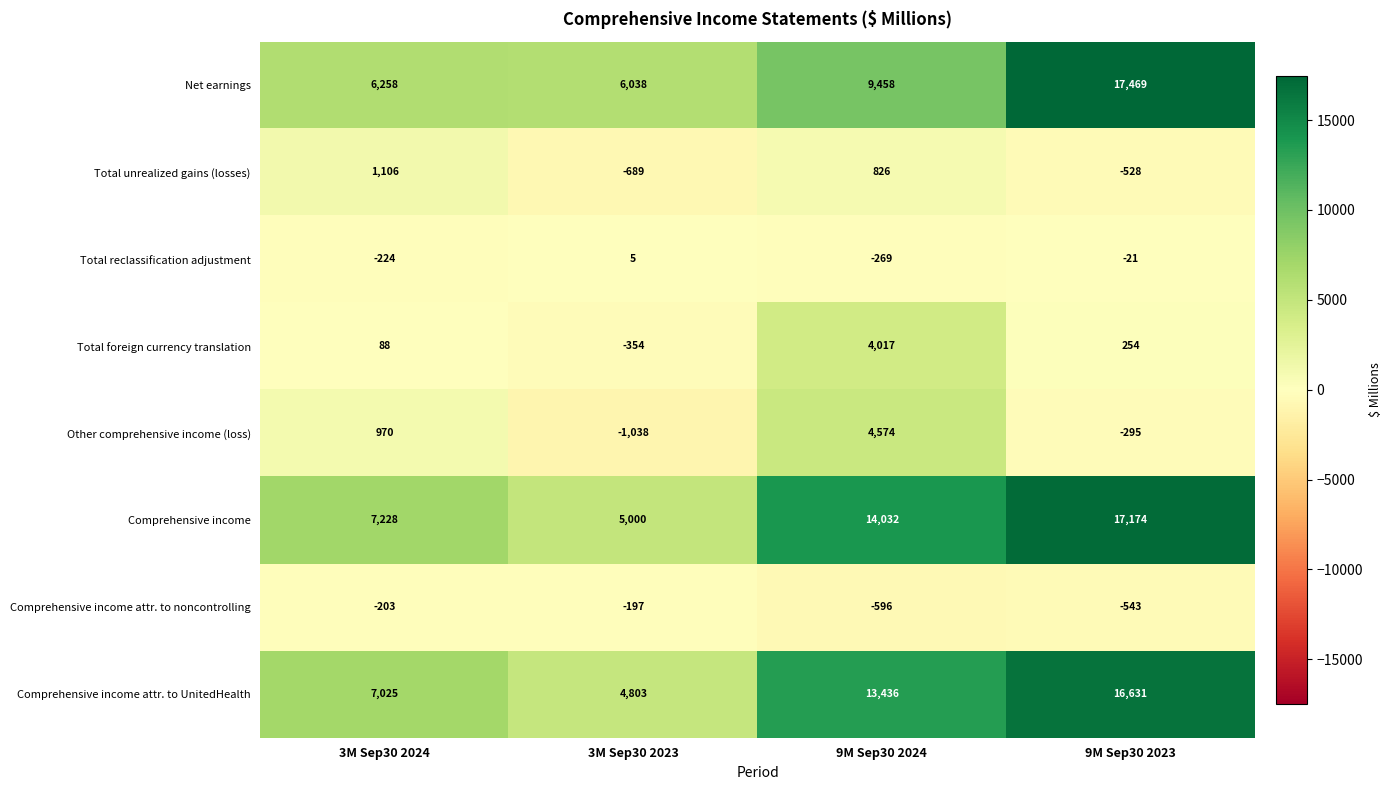

Which series has the widest spread of values?

Comprehensive income